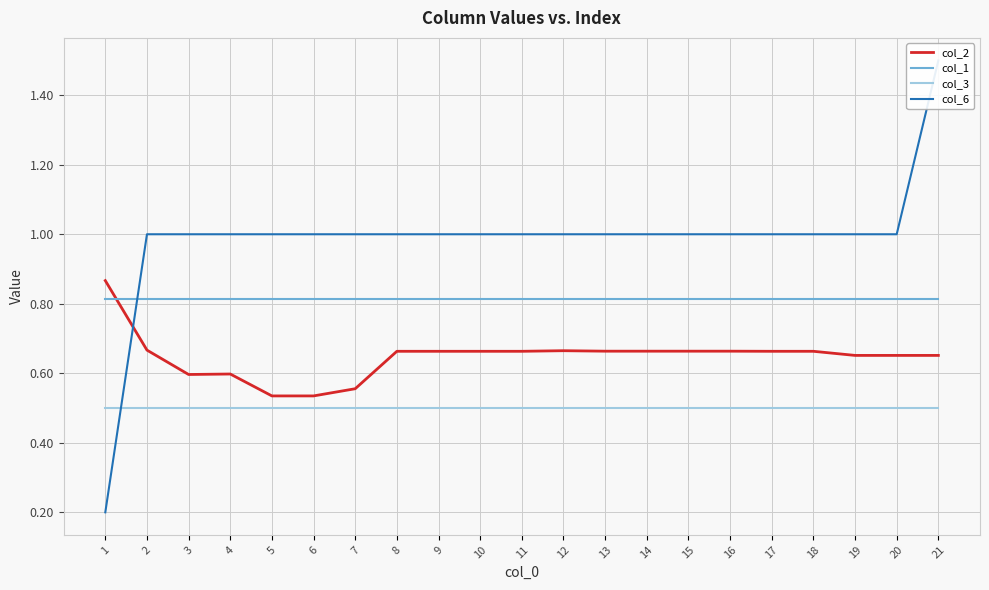

Reading left to right, what are all the values shown in this chart?

col_2: 0.9	0.7	0.6	0.6	0.5	0.5	0.6	0.7	0.7	0.7	0.7	0.7	0.7	0.7	0.7	0.7	0.7	0.7	0.7	0.7	0.7
col_1: 0.8	0.8	0.8	0.8	0.8	0.8	0.8	0.8	0.8	0.8	0.8	0.8	0.8	0.8	0.8	0.8	0.8	0.8	0.8	0.8	0.8
col_3: 0.5	0.5	0.5	0.5	0.5	0.5	0.5	0.5	0.5	0.5	0.5	0.5	0.5	0.5	0.5	0.5	0.5	0.5	0.5	0.5	0.5
col_6: 0.2	1.0	1.0	1.0	1.0	1.0	1.0	1.0	1.0	1.0	1.0	1.0	1.0	1.0	1.0	1.0	1.0	1.0	1.0	1.0	1.5